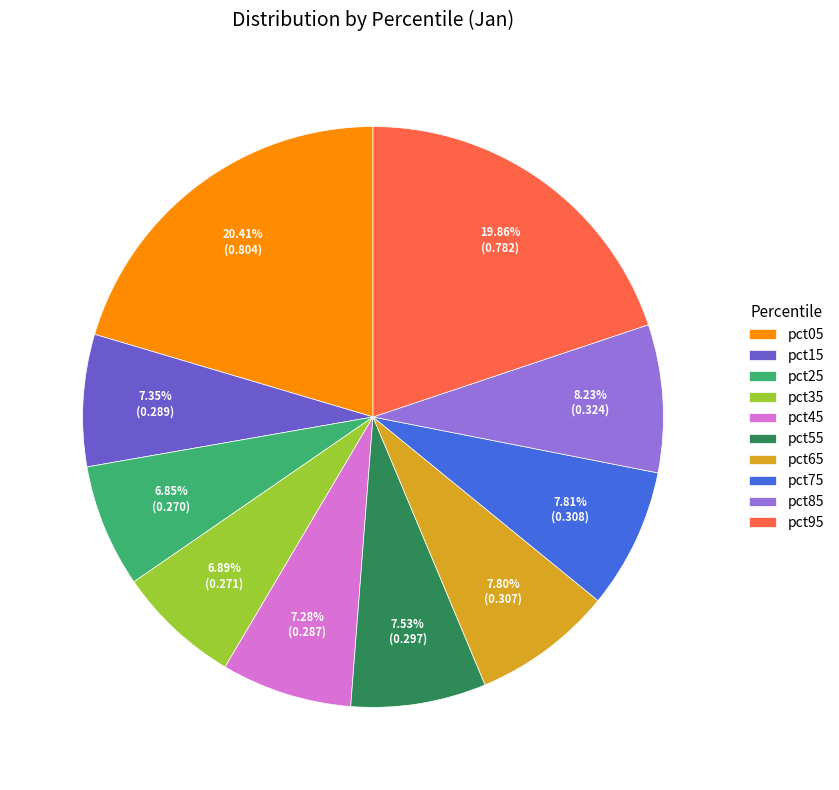

Combined, what portion of the pie is pct85 and pct35?

15.1%